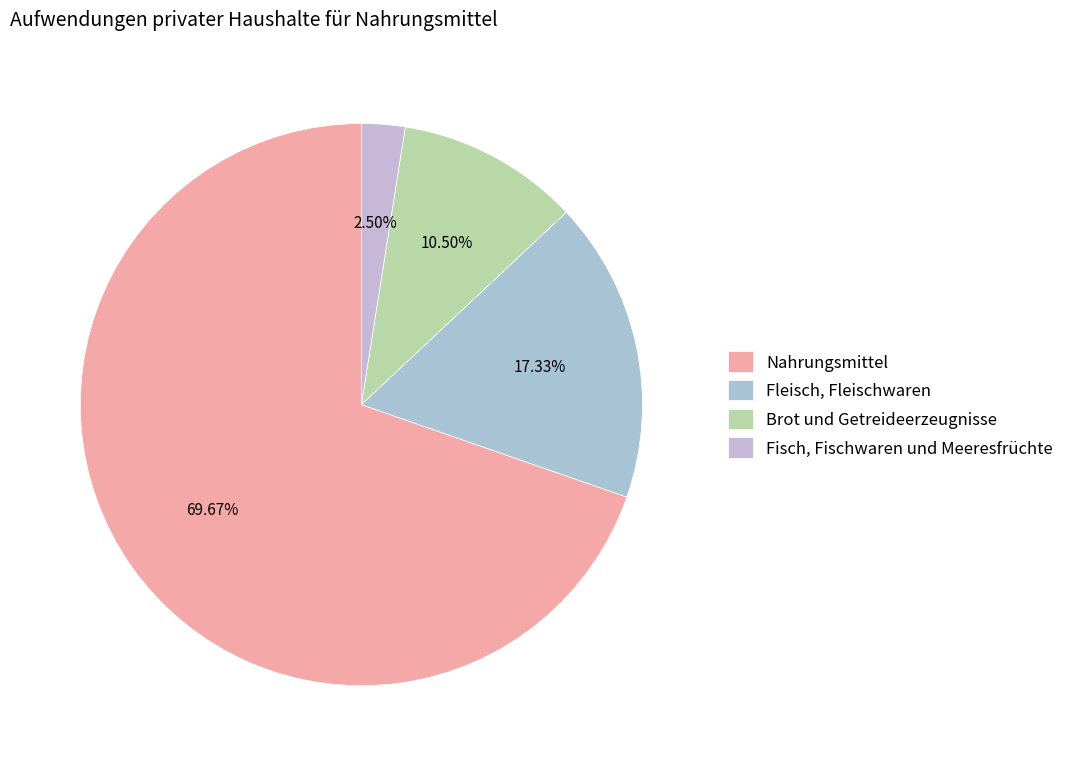

What is the smallest slice in the pie chart?

Fisch, Fischwaren und Meeresfrüchte